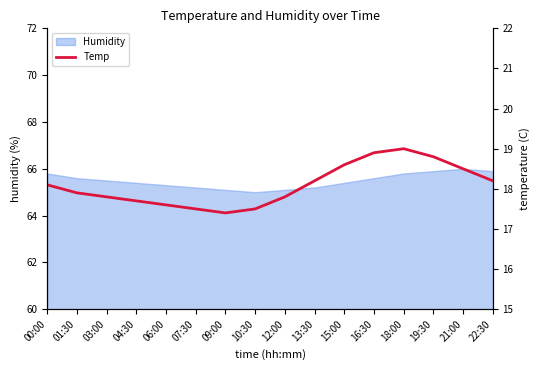

The chart shows a value of 18.9 at 16:30. True or false?

True